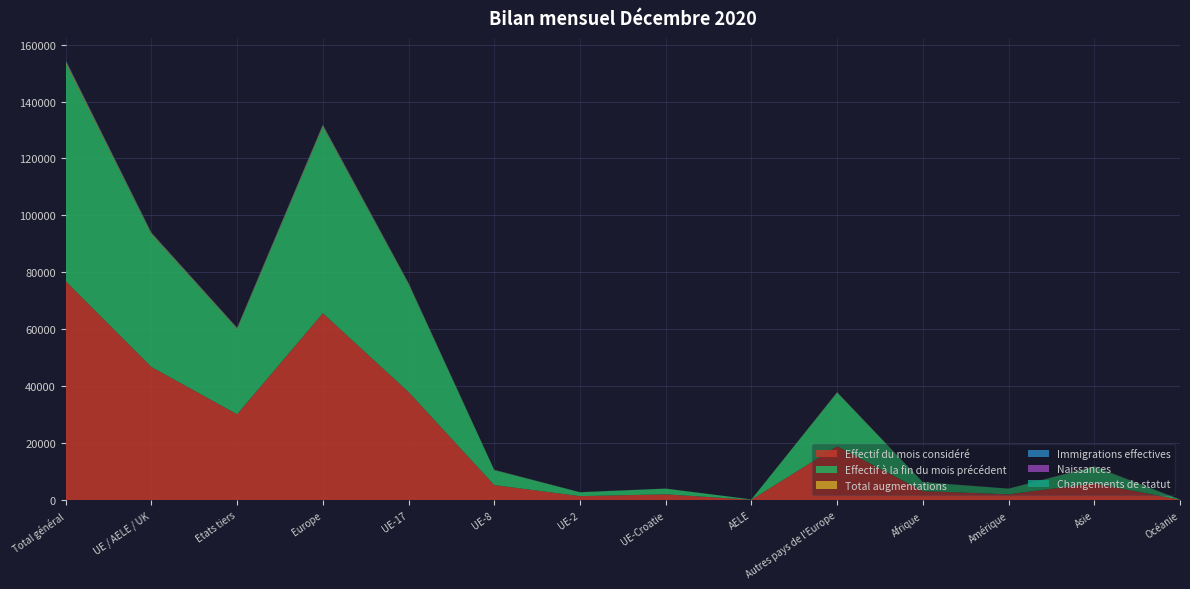

Reading right to left, what are all the values shown in this chart?

Effectif du mois considéré: Océanie=104	Asie=5869	Amérique=2011	Afrique=3151	Autres pays de l'Europe=18891	AELE=121	UE-Croatie=2016	UE-2=1386	UE-8=5267	UE-17=37955	Europe=65636	Etats tiers=30135	UE / AELE / UK=46745	Total général=76880
Effectif à la fin du mois précédent: Océanie=103	Asie=5803	Amérique=2006	Afrique=3112	Autres pays de l'Europe=18846	AELE=120	UE-Croatie=2017	UE-2=1360	UE-8=5232	UE-17=37853	Europe=65428	Etats tiers=29977	UE / AELE / UK=46582	Total général=76559
Total augmentations: Océanie=0	Asie=121	Amérique=13	Afrique=37	Autres pays de l'Europe=103	AELE=1	UE-Croatie=9	UE-2=21	UE-8=71	UE-17=255	Europe=460	Etats tiers=275	UE / AELE / UK=357	Total général=632
Immigrations effectives: Océanie=0	Asie=98	Amérique=9	Afrique=23	Autres pays de l'Europe=53	AELE=1	UE-Croatie=5	UE-2=15	UE-8=40	UE-17=183	Europe=297	Etats tiers=184	UE / AELE / UK=244	Total général=428
Naissances: Océanie=0	Asie=6	Amérique=0	Afrique=9	Autres pays de l'Europe=17	AELE=0	UE-Croatie=2	UE-2=3	UE-8=3	UE-17=24	Europe=49	Etats tiers=32	UE / AELE / UK=32	Total général=64
Changements de statut: Océanie=0	Asie=0	Amérique=3	Afrique=0	Autres pays de l'Europe=3	AELE=0	UE-Croatie=1	UE-2=2	UE-8=25	UE-17=40	Europe=71	Etats tiers=6	UE / AELE / UK=68	Total général=74